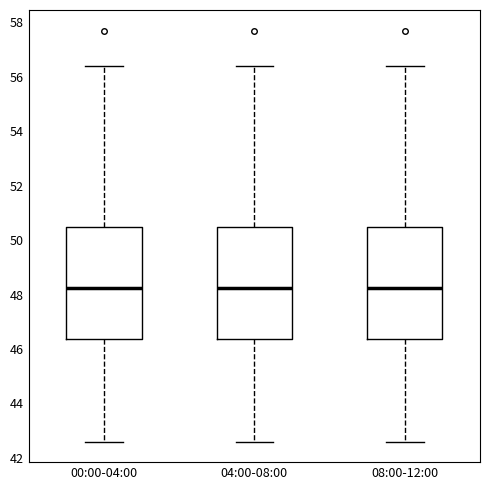

Where does the lower whisker of the box for 08:00-12:00 end on the y-axis? The values are not printed on the chart, so give them approximately, as read against the axis.

42.6